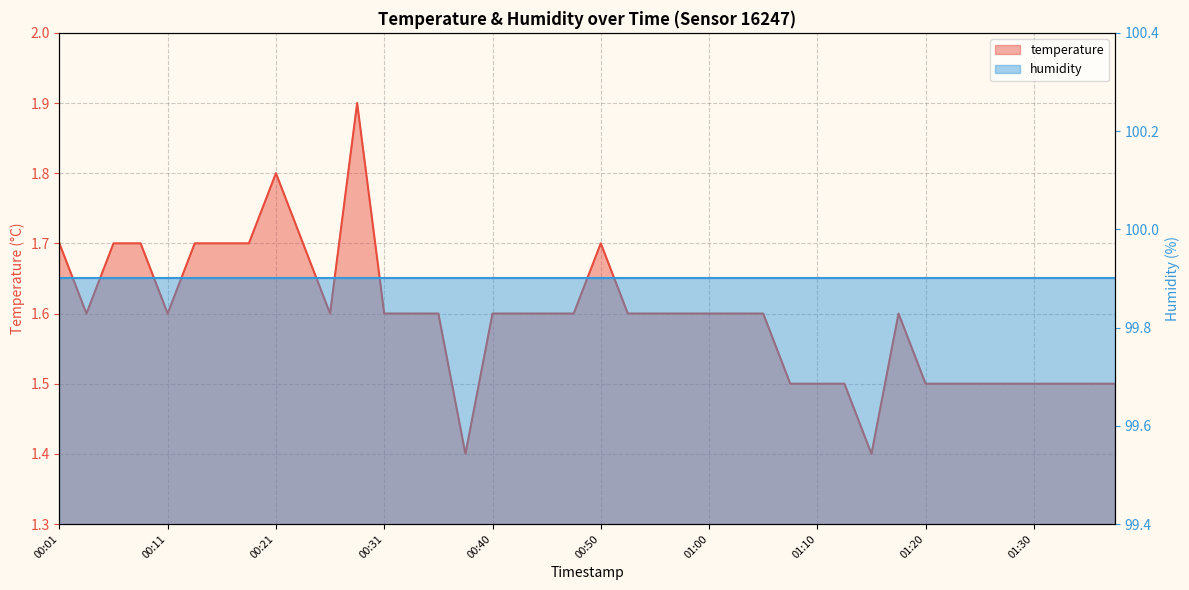

How many interior local peaks (higher than both neighbors) does the data have?

4